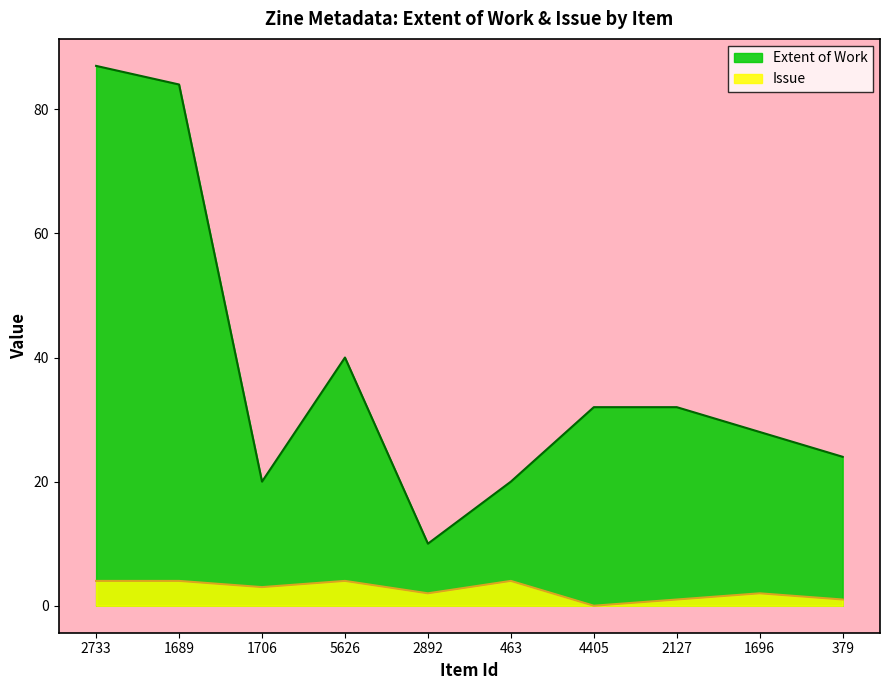

List the labels in order of Issue value, largest first.

2733, 1689, 5626, 463, 1706, 2892, 1696, 2127, 379, 4405